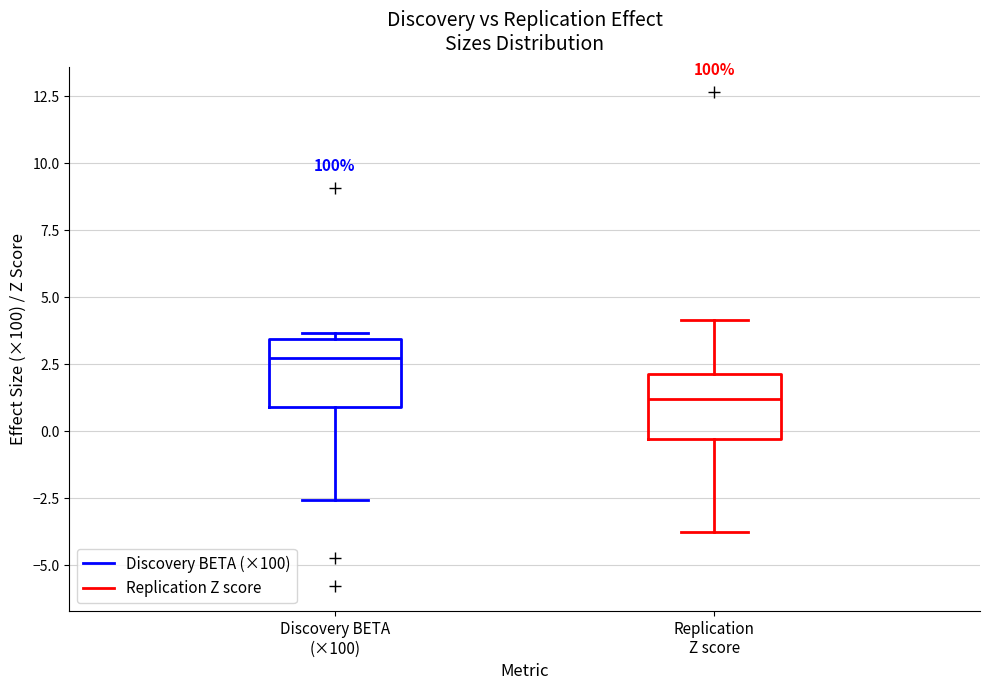

Which box has the highest median line?

Discovery BETA (×100)